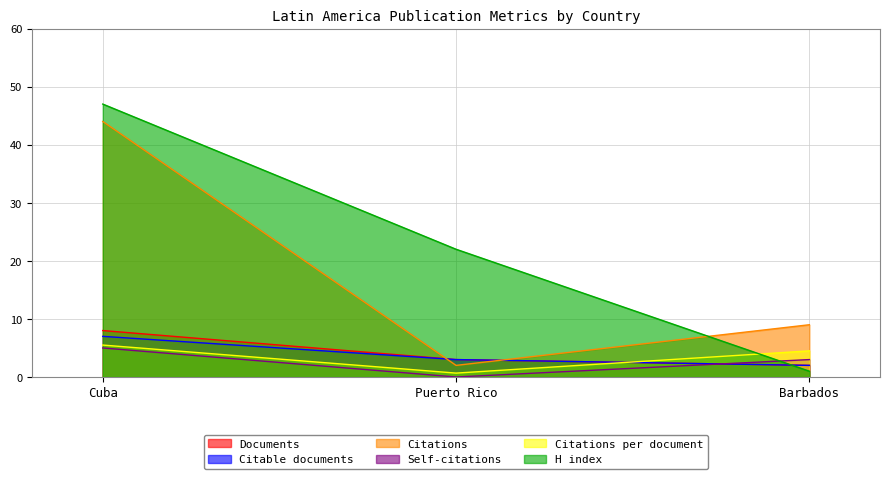

Reading right to left, transcribe all the data shown in this chart.

Documents: Barbados=2.0	Puerto Rico=3.0	Cuba=8.0
Citable documents: Barbados=2.0	Puerto Rico=3.0	Cuba=7.0
Citations: Barbados=9.0	Puerto Rico=2.0	Cuba=44.0
Self-citations: Barbados=3.0	Puerto Rico=0.0	Cuba=5.0
Citations per document: Barbados=4.5	Puerto Rico=0.7	Cuba=5.5
H index: Barbados=1.0	Puerto Rico=22.0	Cuba=47.0